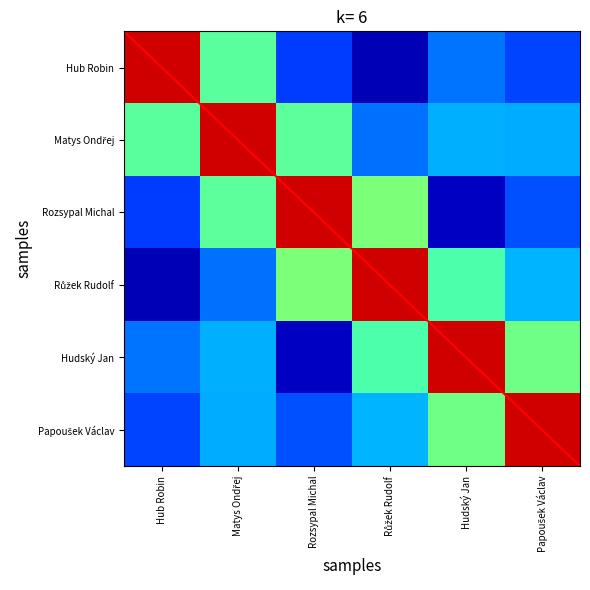

List the series in order of their peak value, lowest first.

Hub Robin, Matys Ondřej, Rozsypal Michal, Růžek Rudolf, Hudský Jan, Papoušek Václav